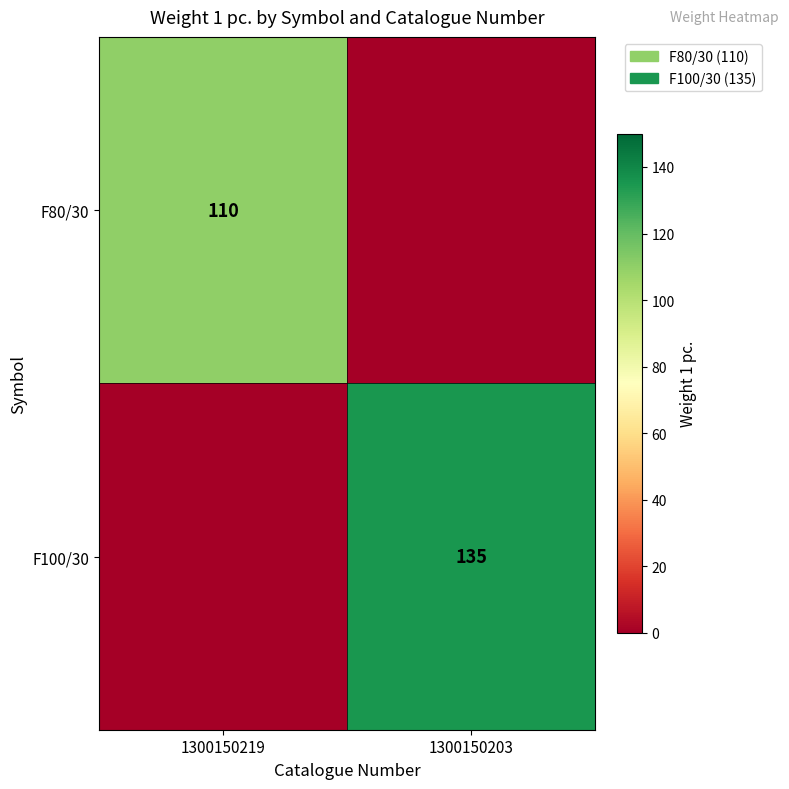

True or false: F80/30 has a value of 181 at 1300150219.

False